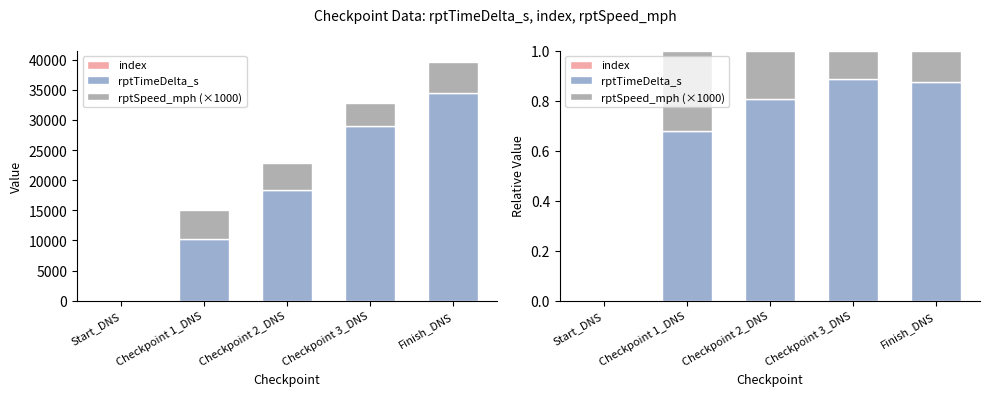

How many distinct data groups are displayed?

3